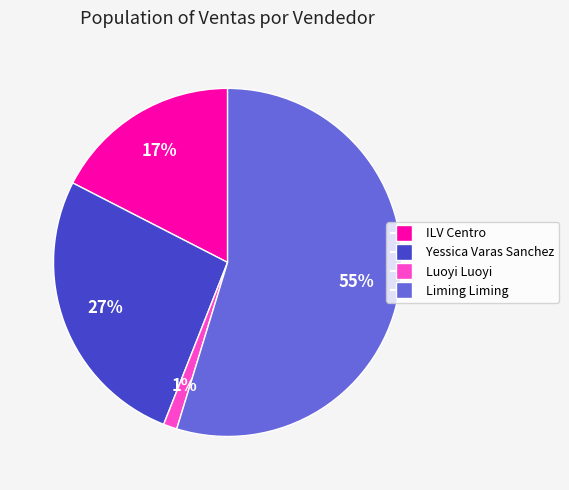

Is there any slice that represents more than half of the pie?

Yes